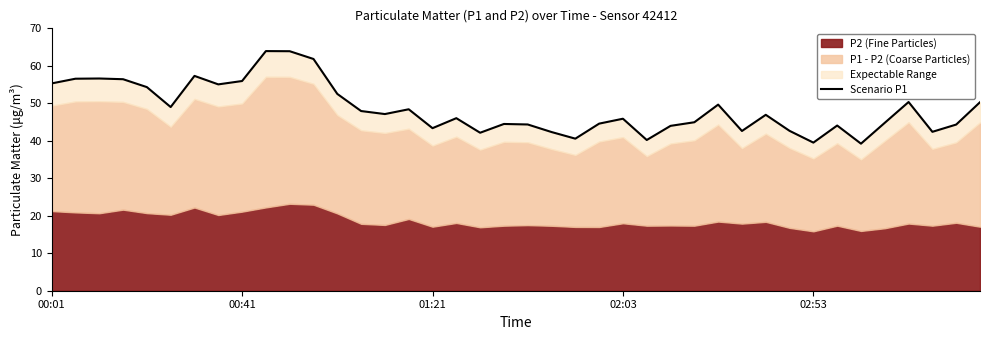

What is the smallest value displayed?

39.2